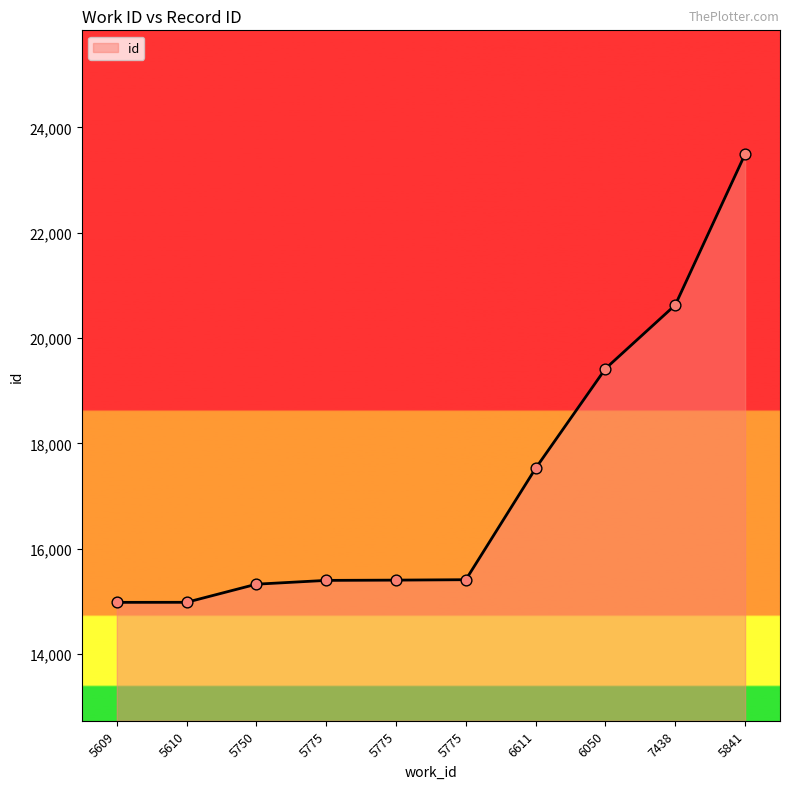

How many lines are shown in the chart?

1